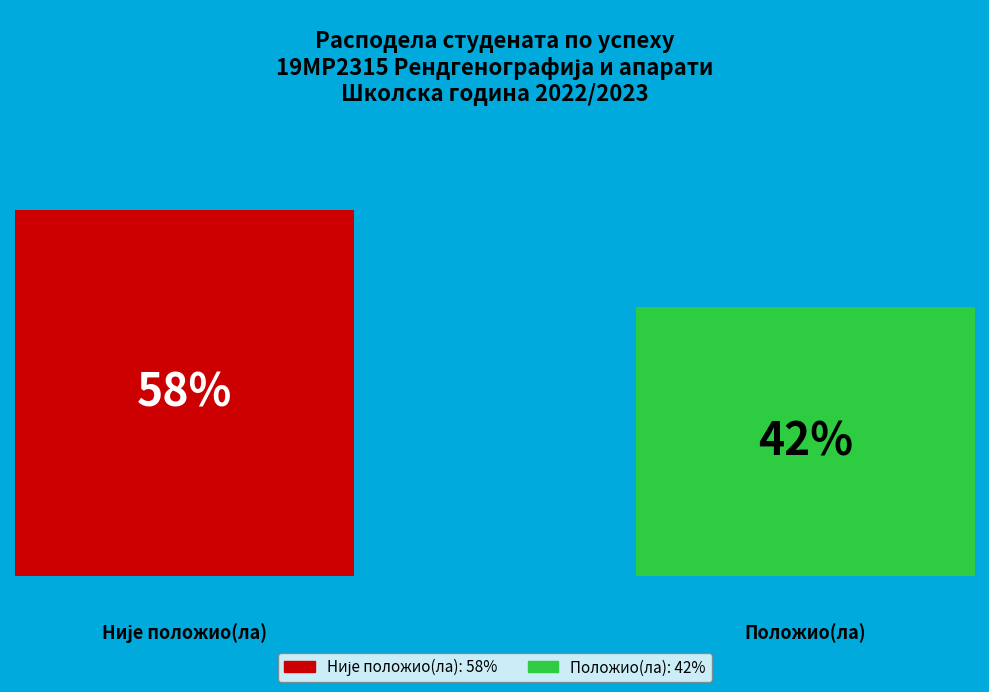

What is the total percentage of Није положио(ла) and Положио(ла)?

100.0%